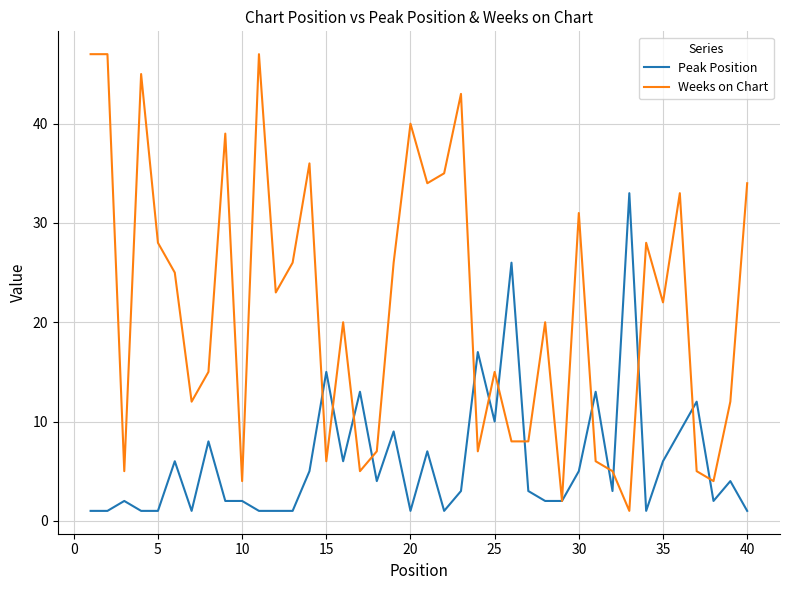

What is the greatest value displayed?

47